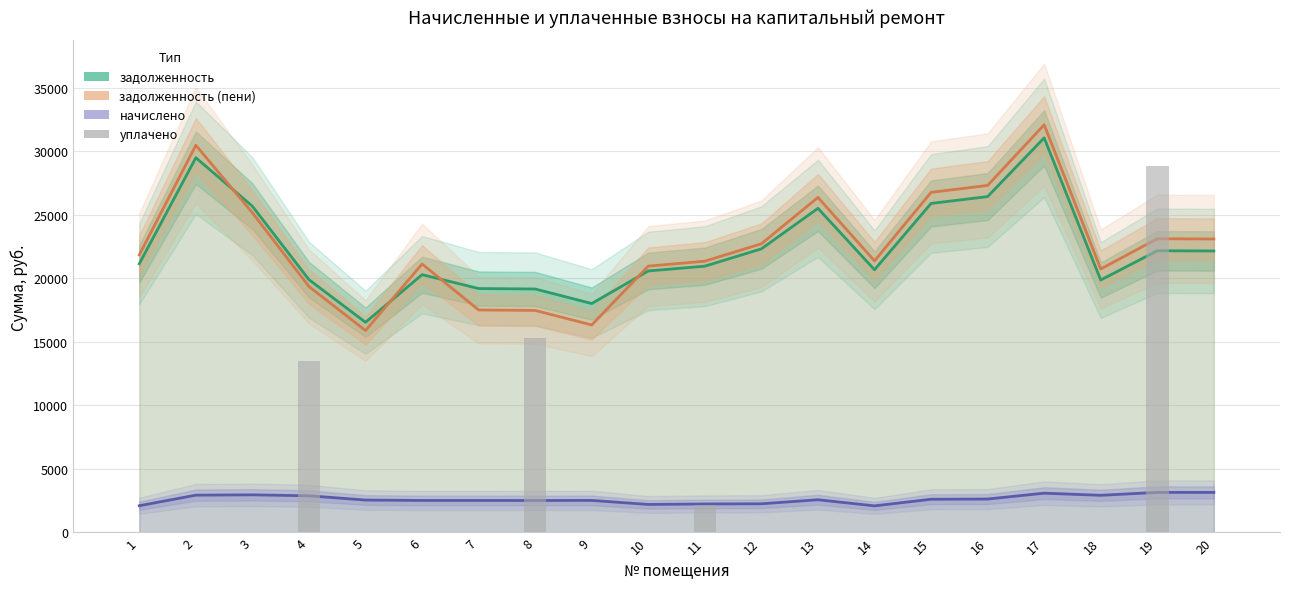

At 11, list the series in order from largest to smallest.

задолженность (пени), задолженность, начислено, уплачено